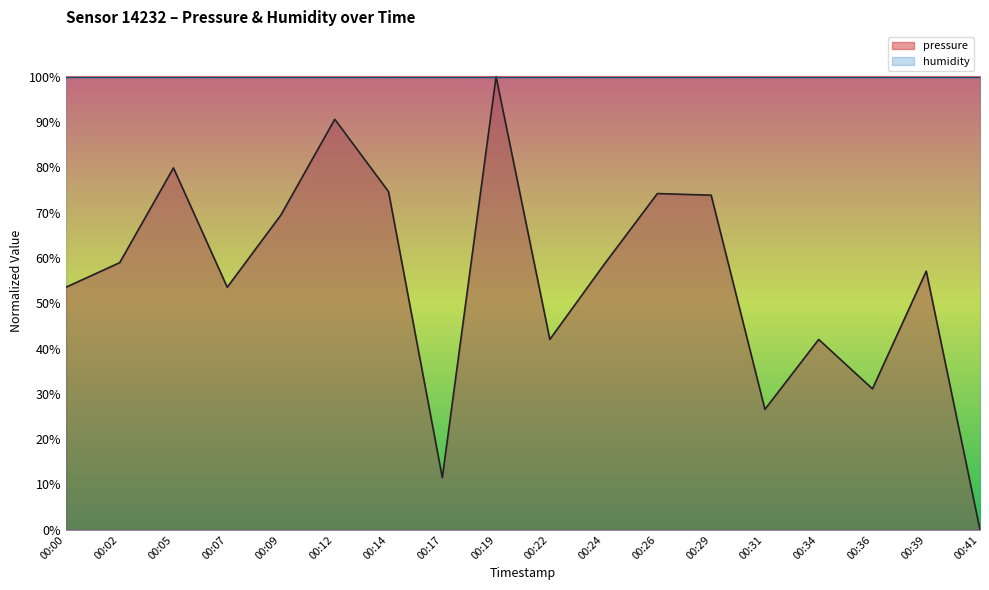

What is the average value?

55.4